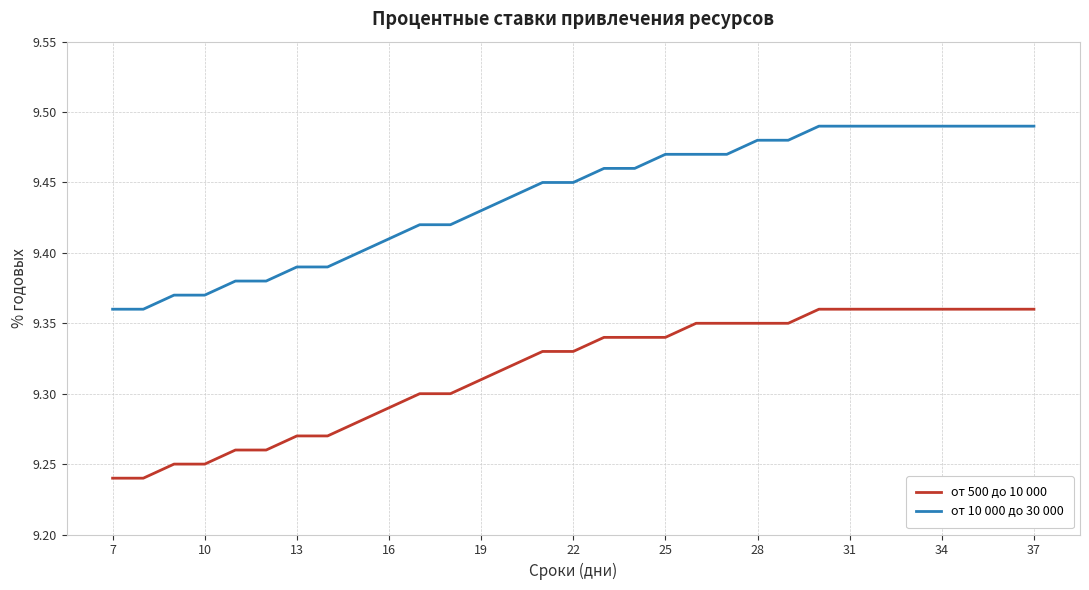

What is the sum of all от 500 до 10 000 values?

288.8